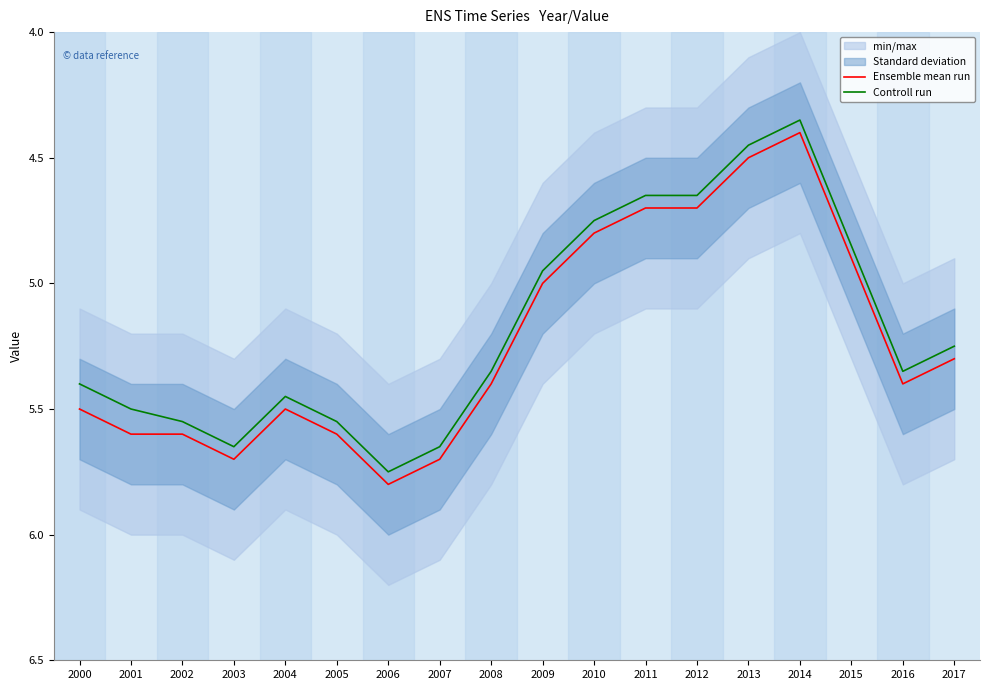

At which category does Controll run reach its first local valley?

2004